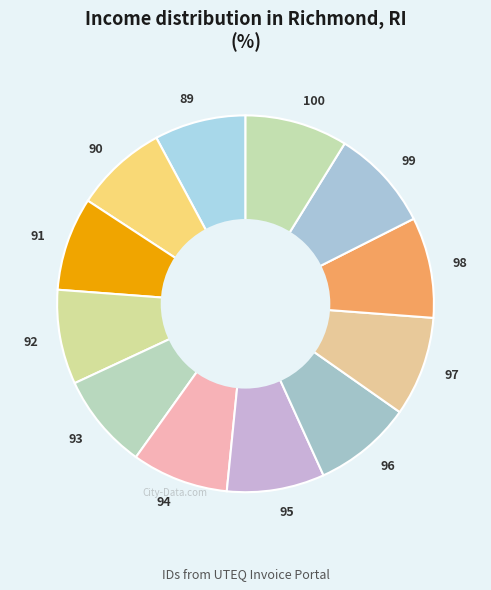

Is the sum of 90 and 89 greater than half?

No